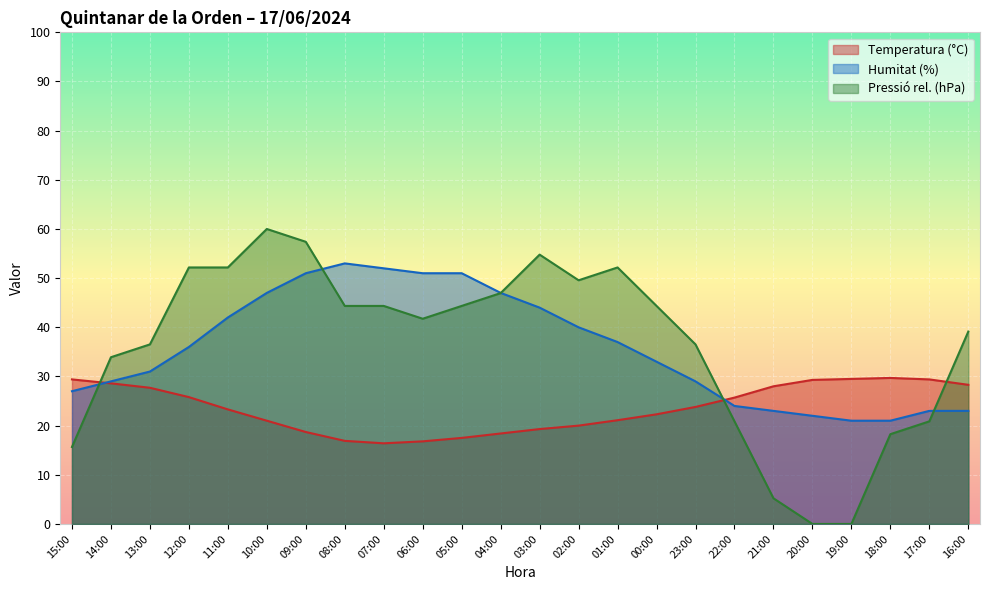

What is the total value across all series at 21:00?

56.2